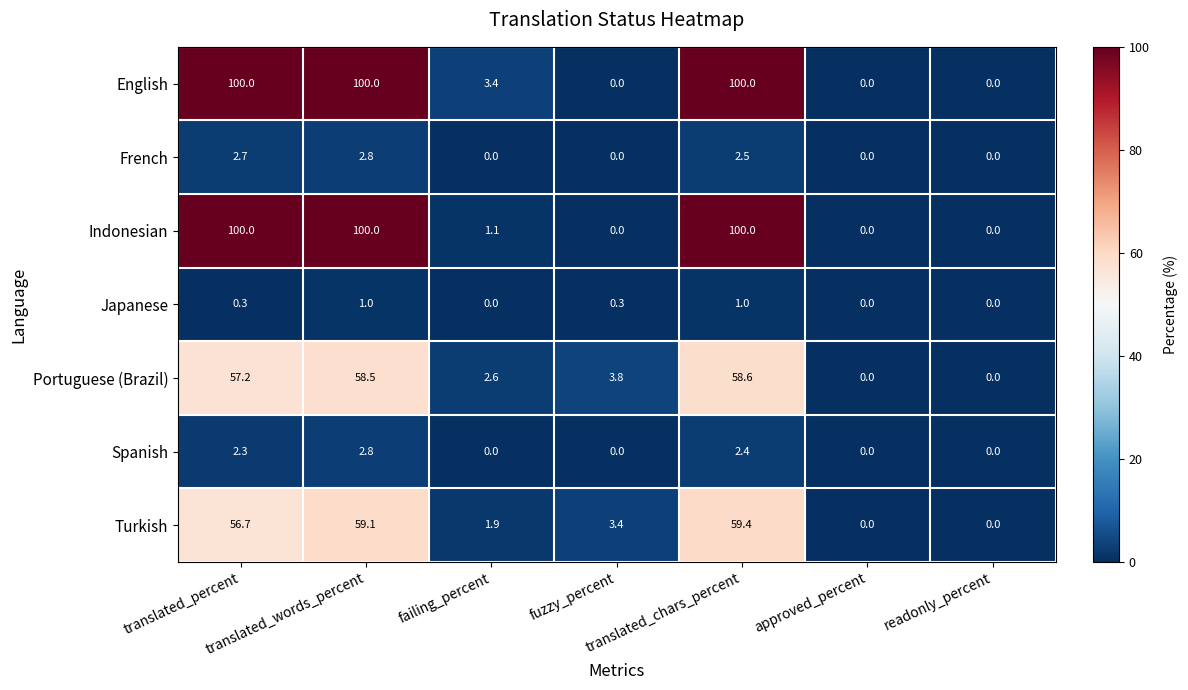

What is the difference between the maximum and minimum values in the French series?

2.8